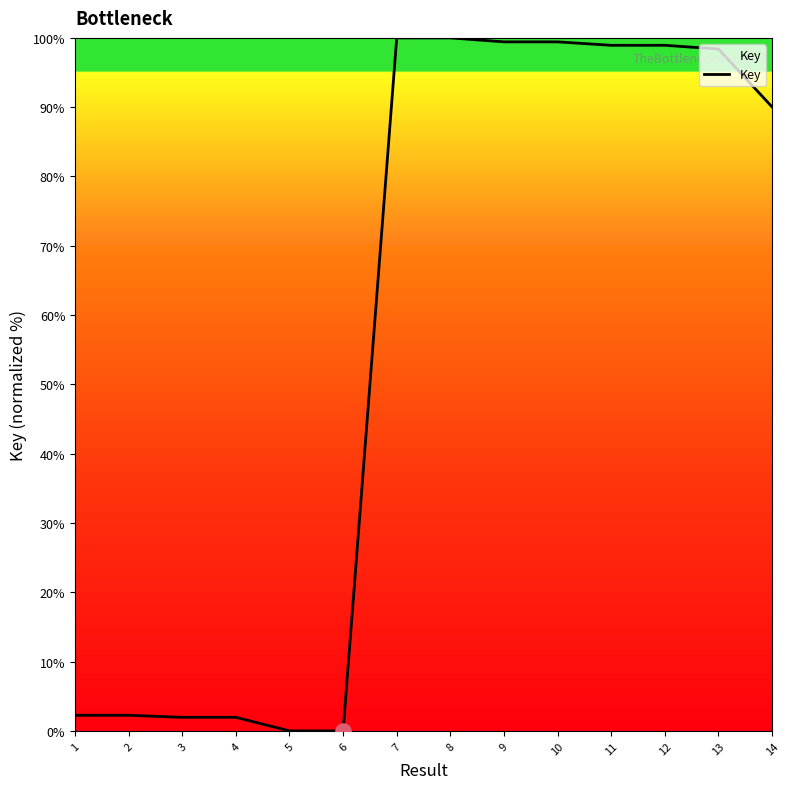

Between 14 and 10, which is larger?

10